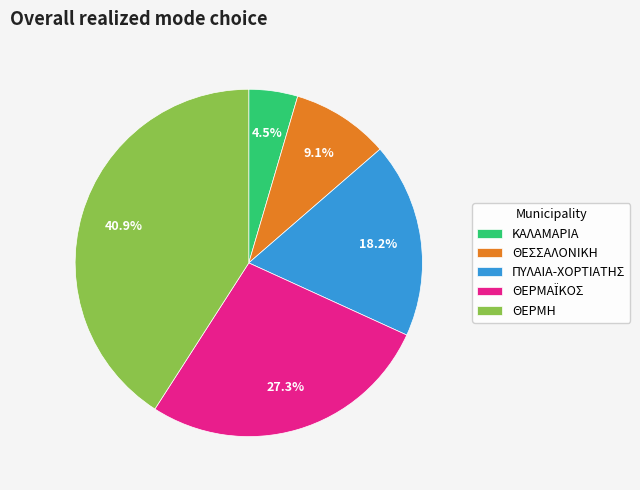

What portion of the pie excludes ΚΑΛΑΜΑΡΙΑ?

95.5%